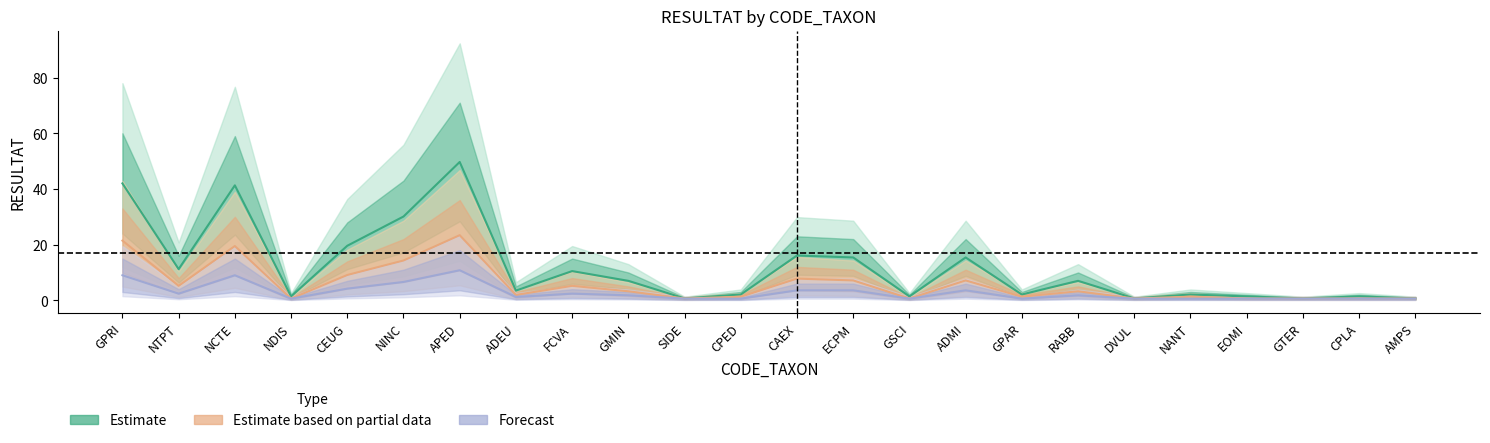

What is the sum of all Estimate based on partial data values?

137.8